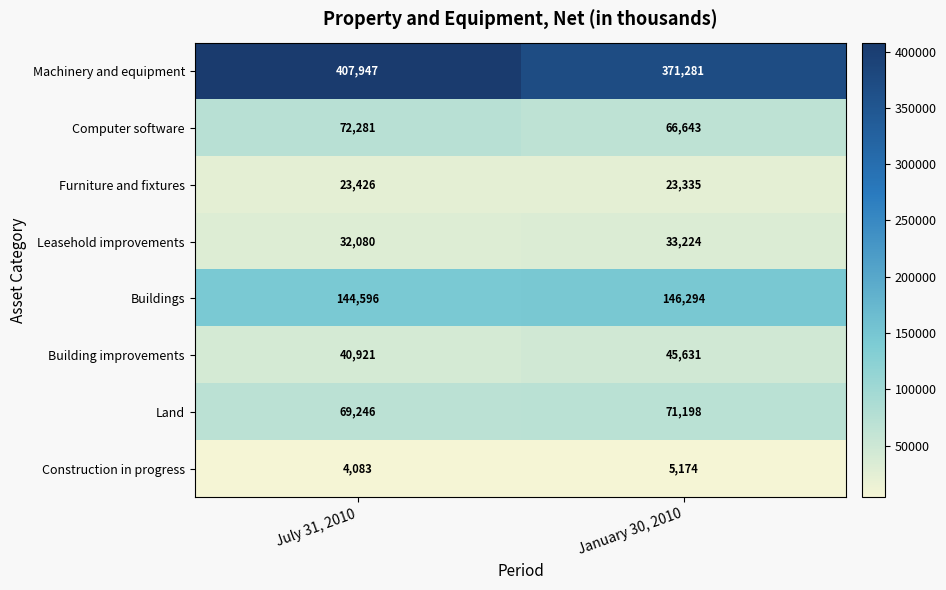

What is the maximum value shown in the chart?

407947